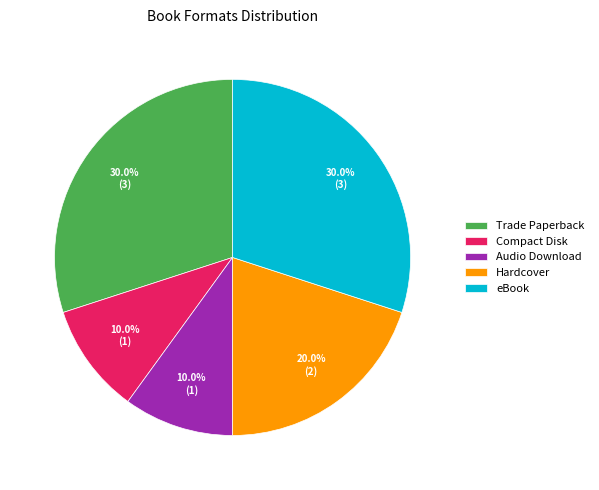

Does Hardcover represent more than half of the total?

No